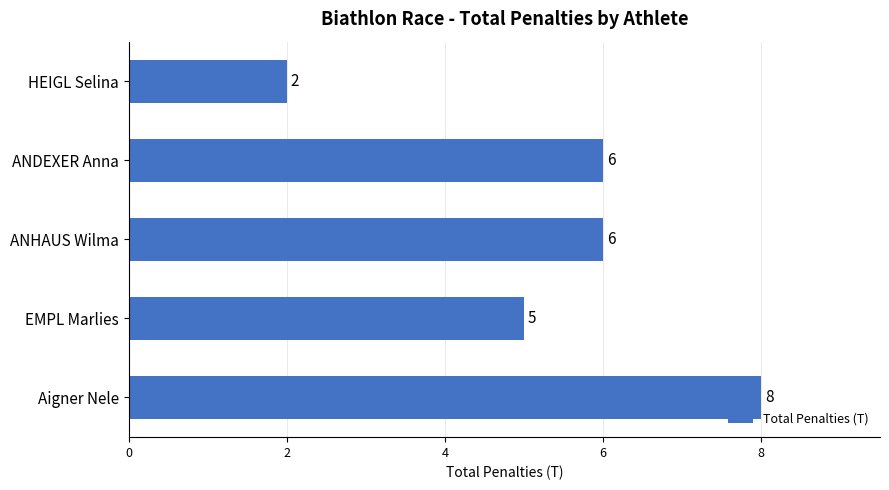

What is the difference between the maximum and minimum values?

6